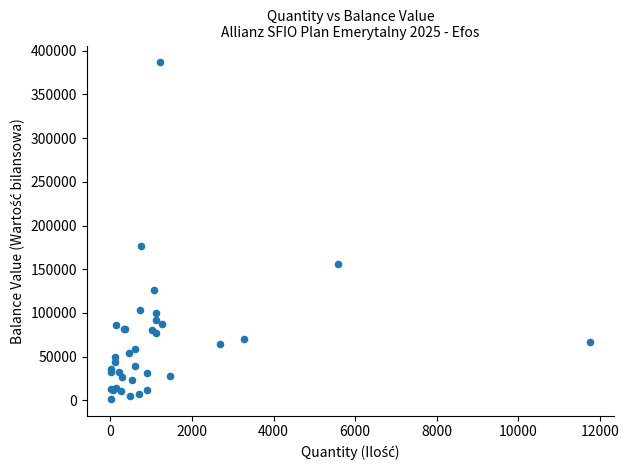

What Y value in the scatter plot is closest to 194139?

176847.0